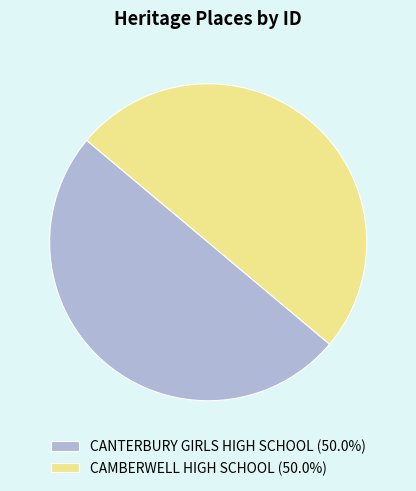

Approximately how many times larger is the value at CANTERBURY GIRLS HIGH SCHOOL (50.0%) compared to CAMBERWELL HIGH SCHOOL (50.0%)?

1.0